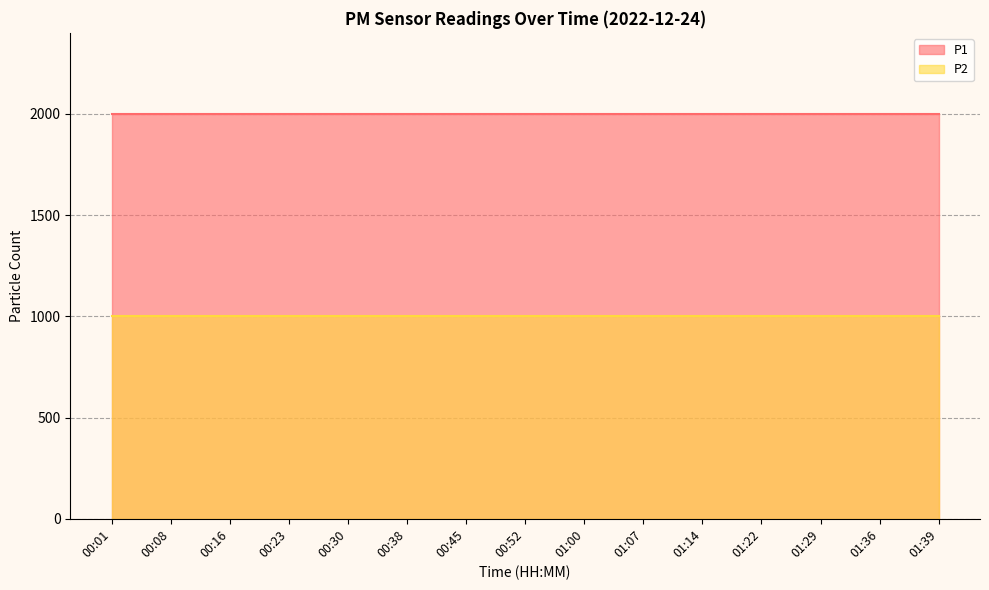

True or false: P2 and P1 intersect in this chart.

False